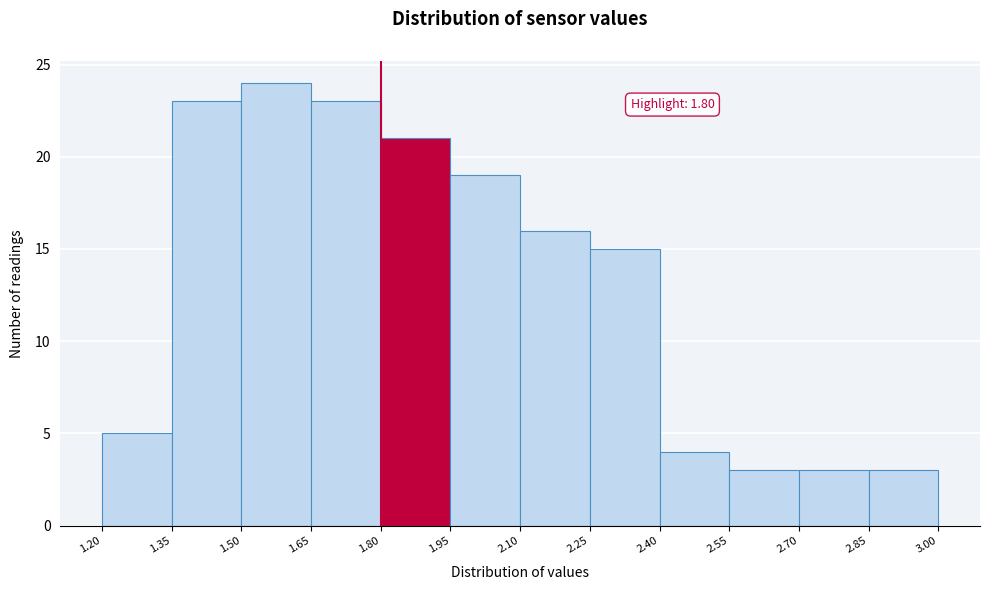

Which range on the x-axis has the tallest bar?

1.50 to 1.65